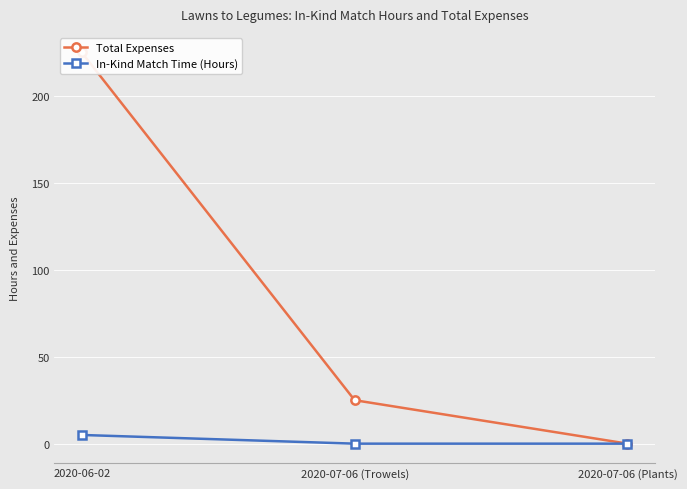

Reading left to right, list all the values displayed in this chart.

Total Expenses: 2020-06-02=225	2020-07-06 (Trowels)=25	2020-07-06 (Plants)=0
In-Kind Match Time (Hours): 2020-06-02=5	2020-07-06 (Trowels)=0	2020-07-06 (Plants)=0